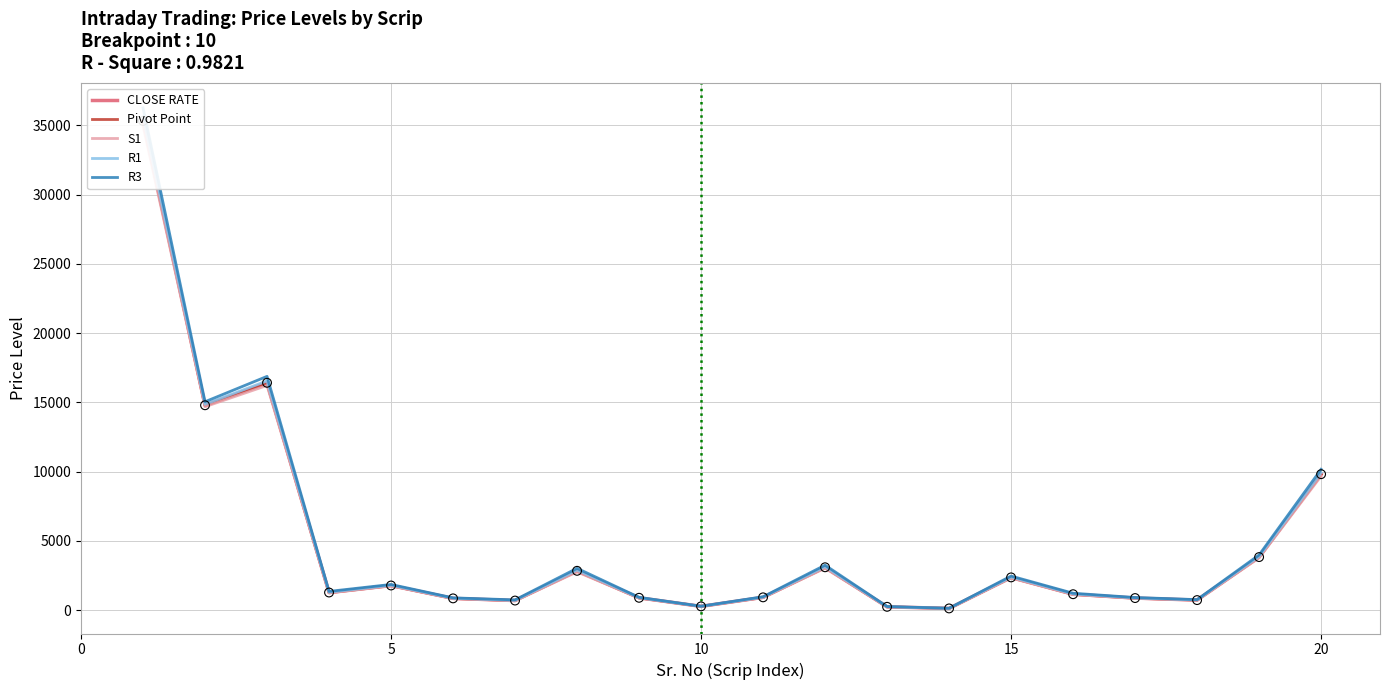

What are all the series names shown in the legend?

CLOSE RATE, Pivot Point, S1, R1, R3